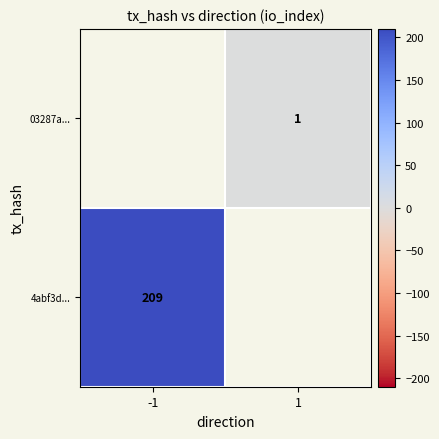

True or false: 4abf3d... has a value of 272 at -1.

False